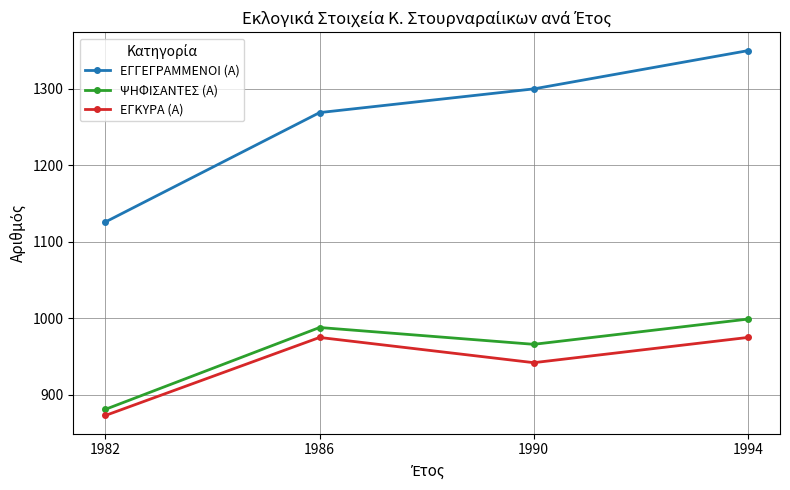

What are all the series names shown in the legend?

ΕΓΓΕΓΡΑΜΜΕΝΟΙ (Α), ΨΗΦΙΣΑΝΤΕΣ (Α), ΕΓΚΥΡΑ (Α)